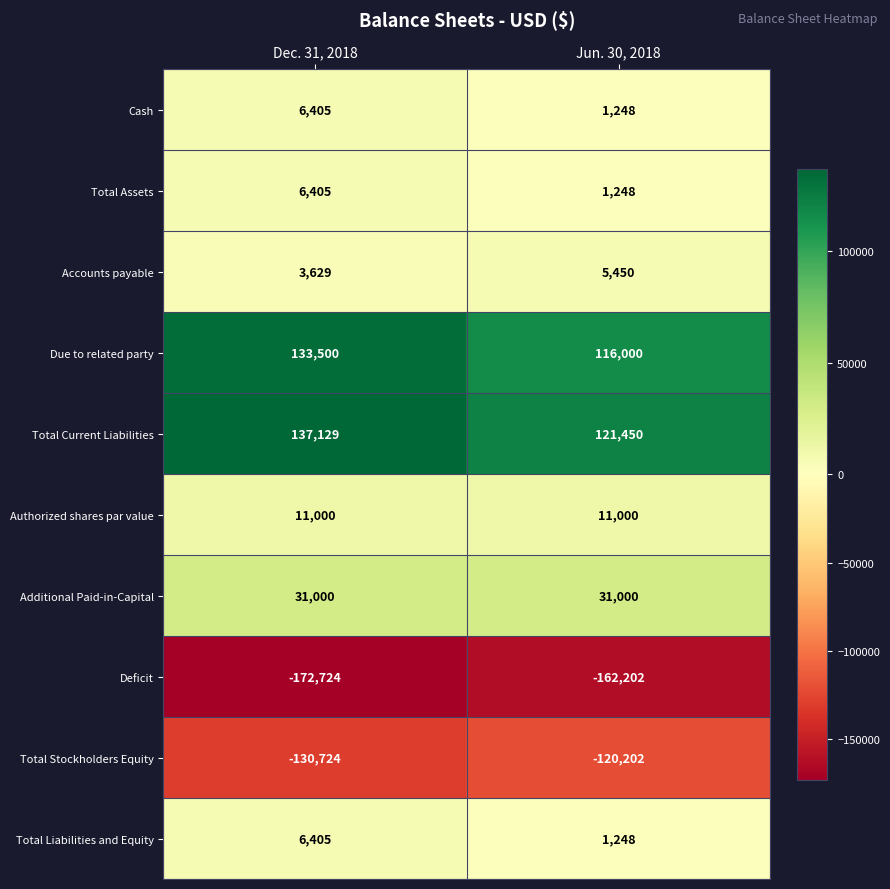

What is the spread (max minus min) of values at Dec. 31, 2018?

309853